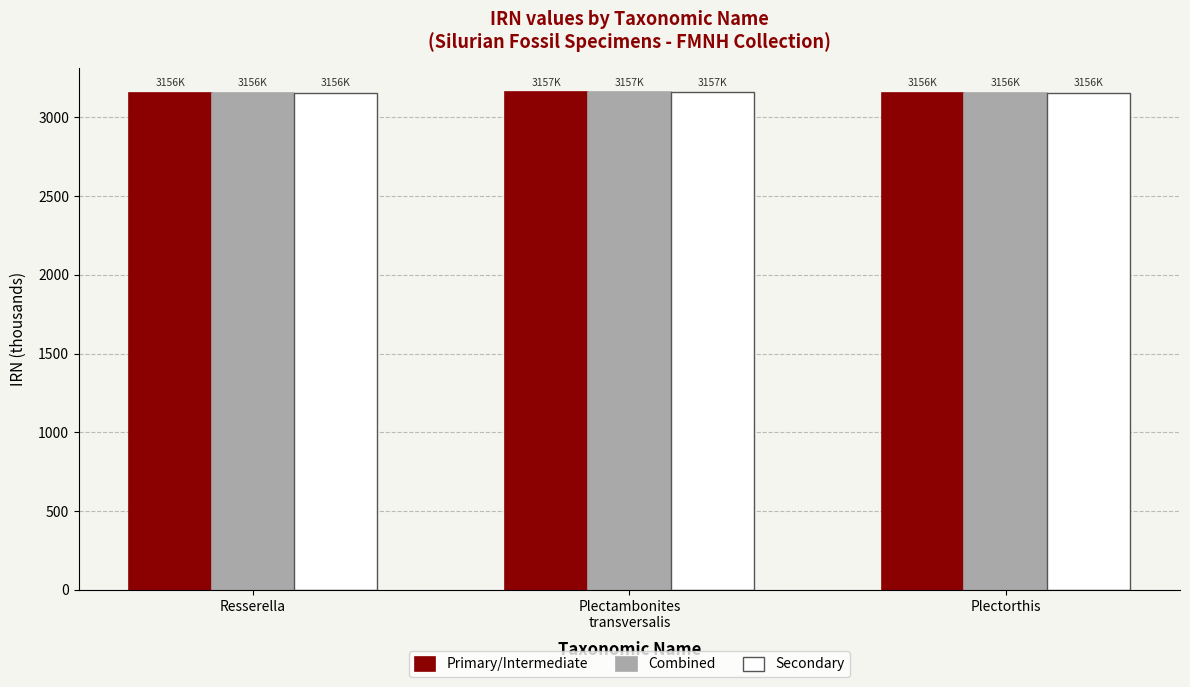

Read the Secondary value at Plectorthis.

3156.4